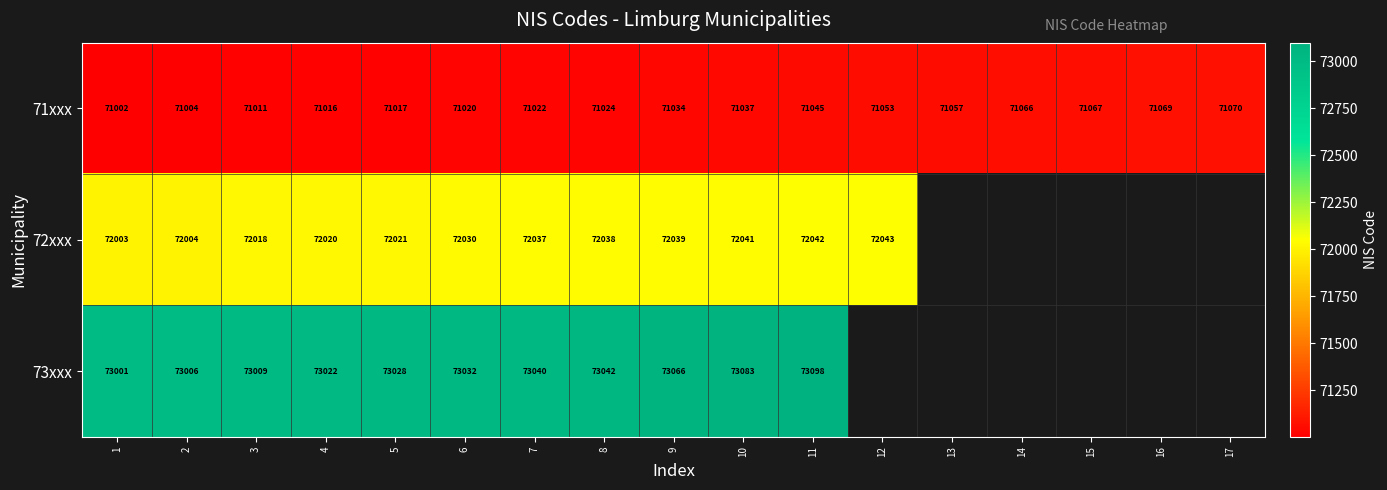

Rank the series at 9 from highest to lowest value.

73xxx, 72xxx, 71xxx